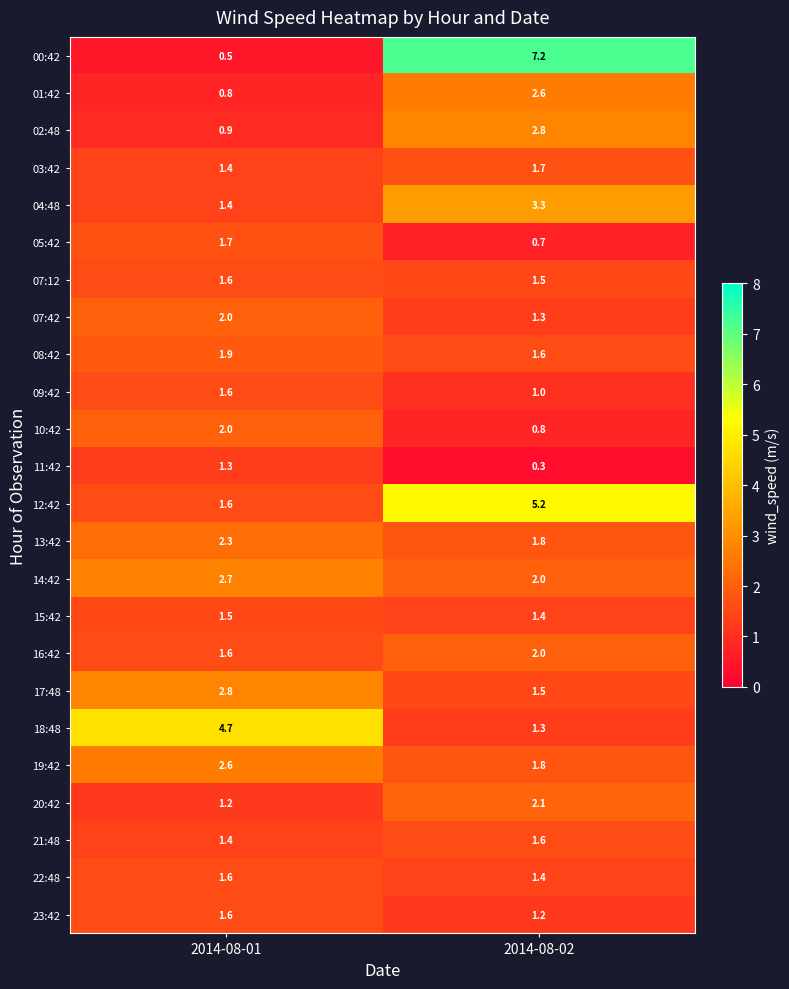

At which category is the sum across all series the highest?

2014-08-02